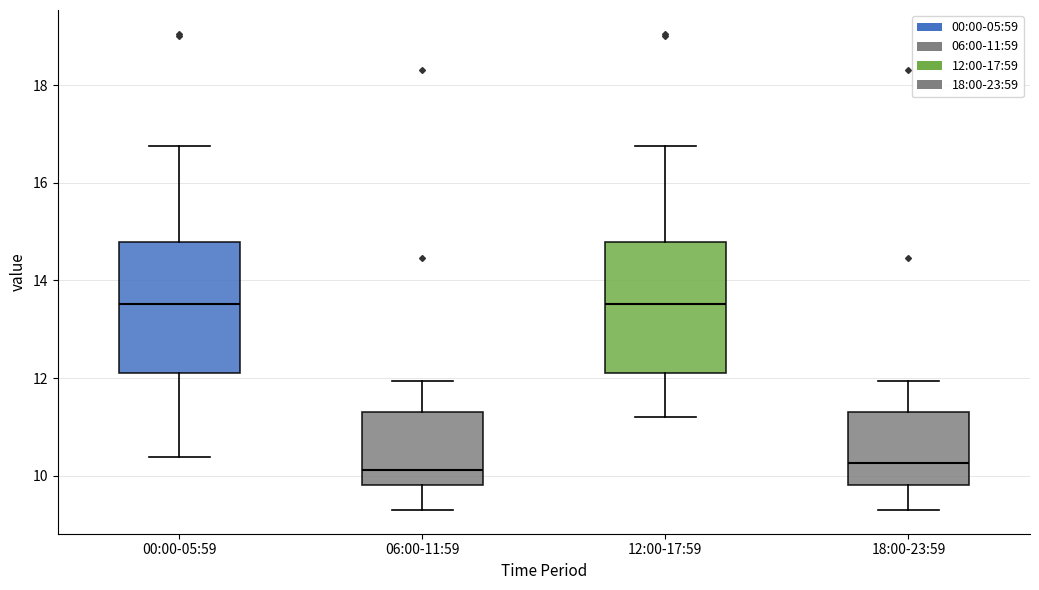

Reading left to right, transcribe this box plot: for each box, give where its median line is, the range the box spans, and where its two whiskers end, as read against the y-axis. The values are not printed on the chart, so give them approximately, as read against the axis.

00:00-05:59: median 13.6, box 12.2 to 14.8, whiskers 10.4 to 16.8
06:00-11:59: median 10.2, box 9.8 to 11.4, whiskers 9.4 to 12.0
12:00-17:59: median 13.6, box 12.2 to 14.8, whiskers 11.2 to 16.8
18:00-23:59: median 10.2, box 9.8 to 11.4, whiskers 9.4 to 12.0